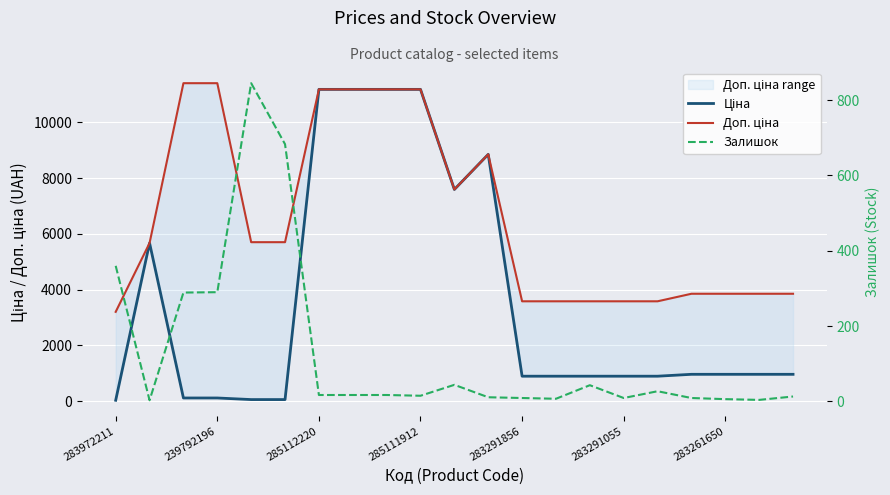

Which series changed the most between 285112220 and 11?

Ціна